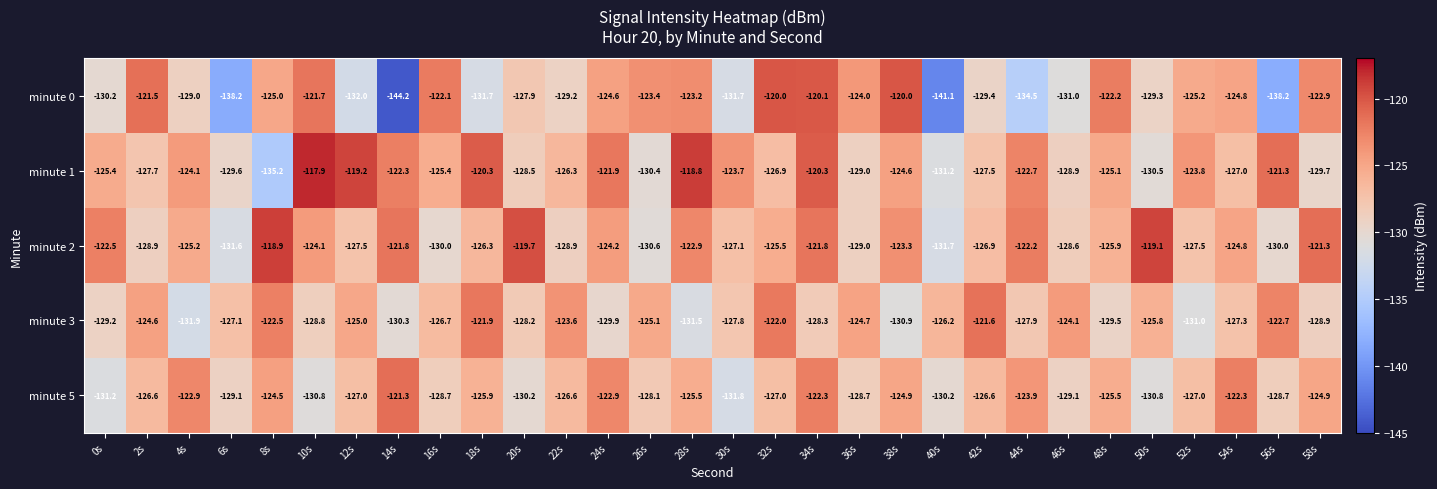

Which label corresponds to the smallest value in the chart?

14s